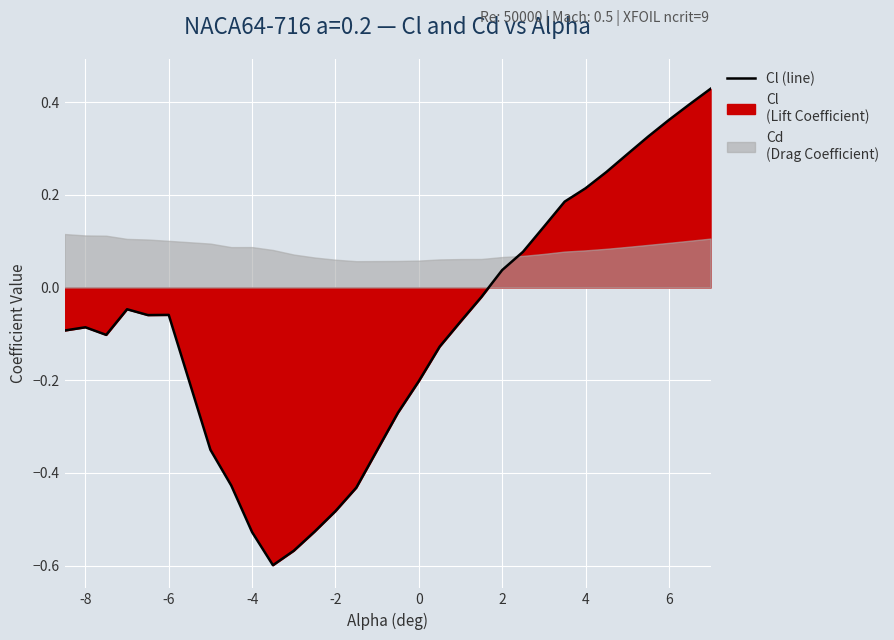

What is the sum of all values?

-2.4